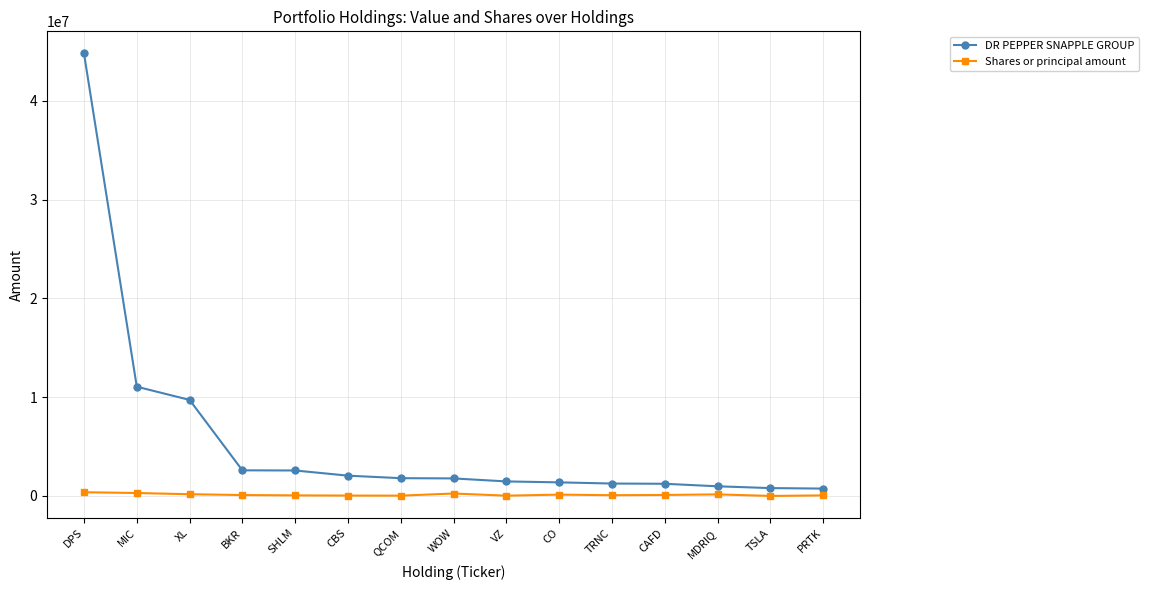

What is the difference between the maximum and minimum values in the DR PEPPER SNAPPLE GROUP series?

44048000